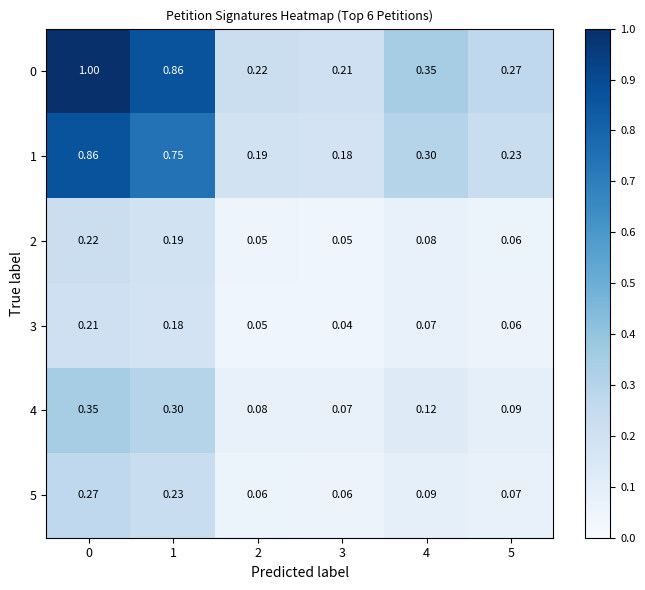

Count the number of data series in this chart.

6